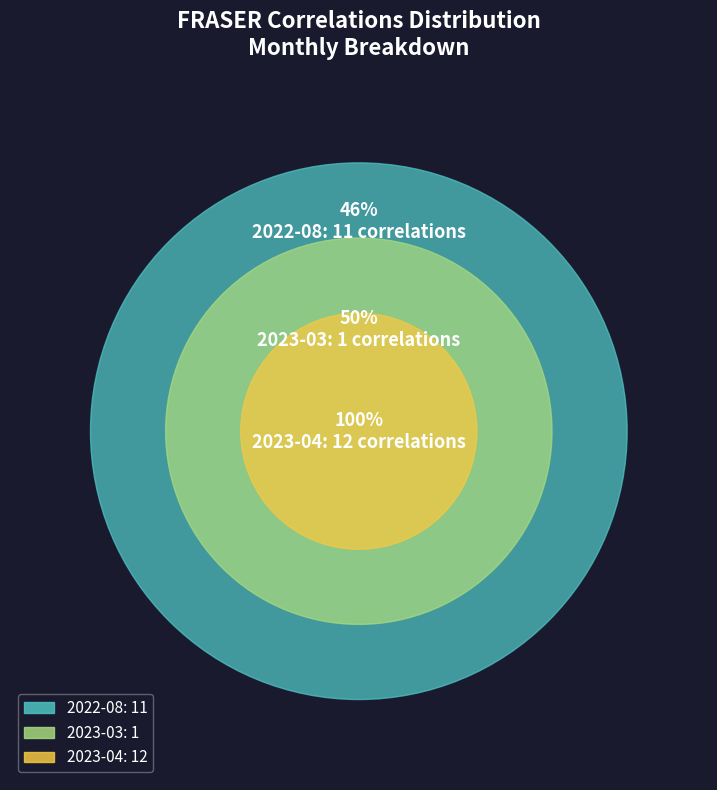

What percentage is the 2023-04 slice, to the nearest percent?

50%